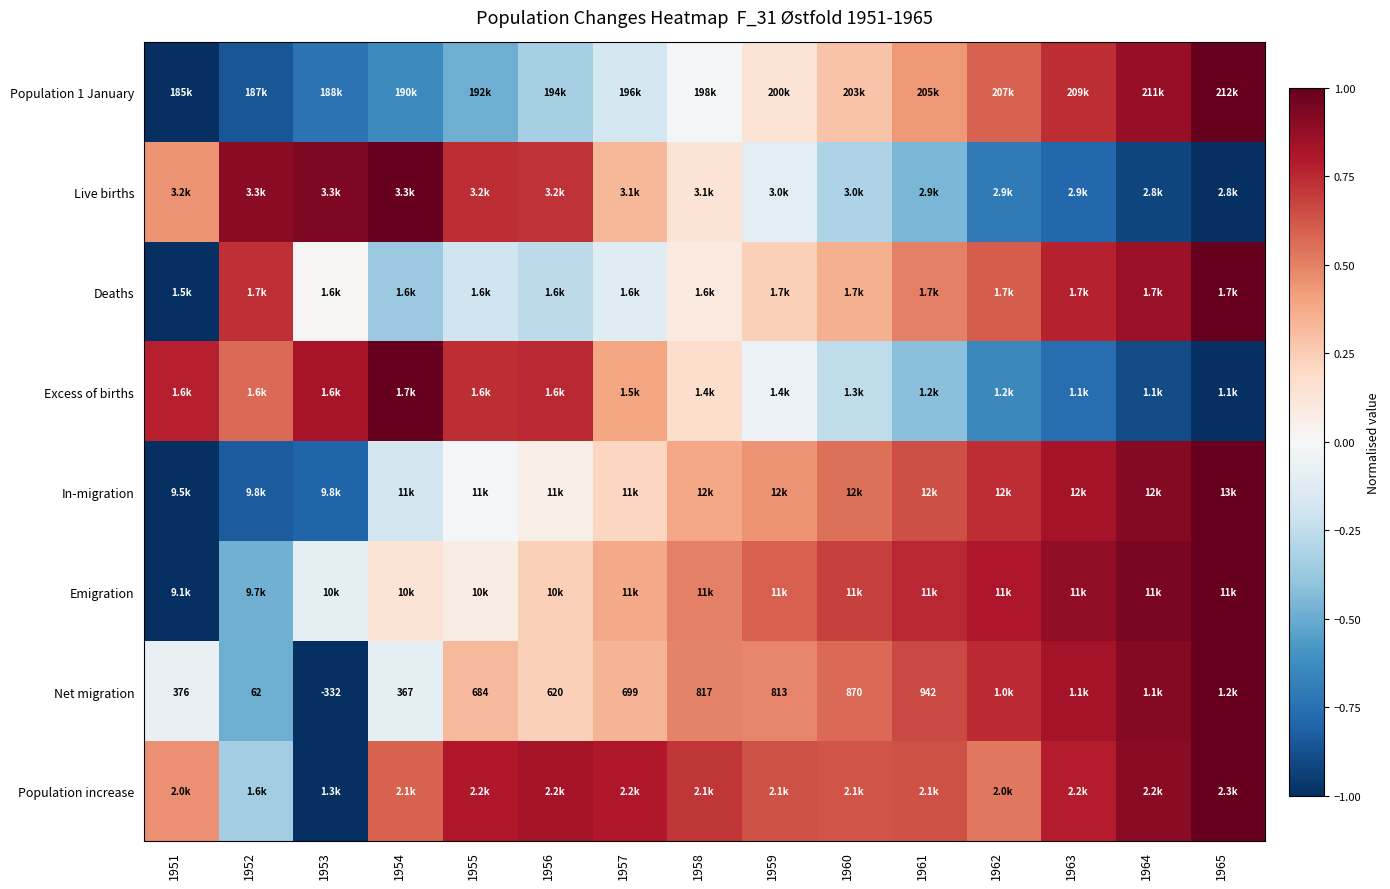

What is the difference between the second highest and second lowest values in the Emigration series?

1.4